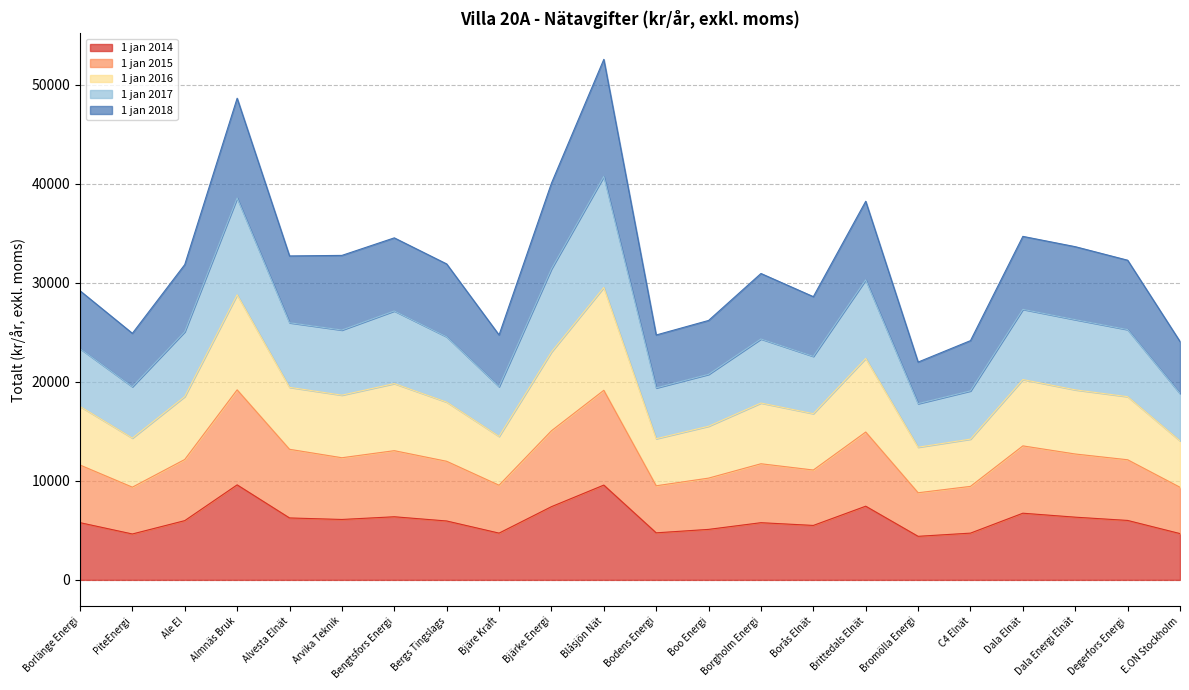

True or false: 1 jan 2014 has more than 0 interior local peaks.

True